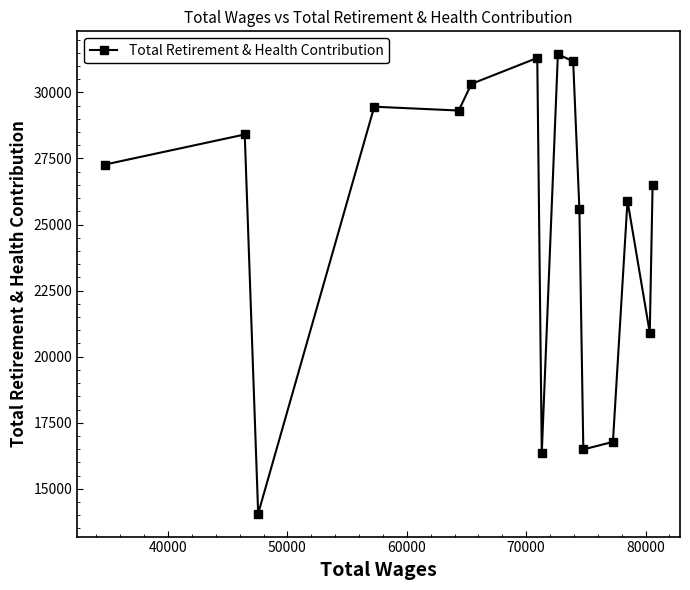

What is the average value?

25078